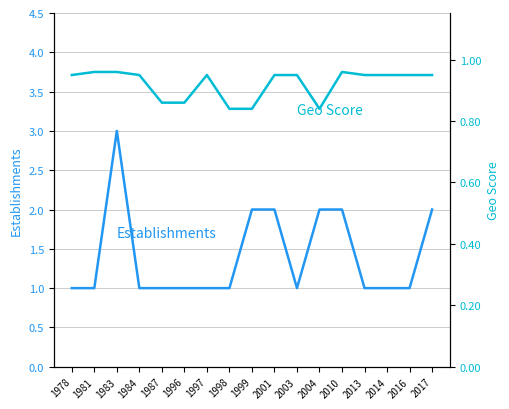

The value of Geo Score at 1987 is 0.9. True or false?

True